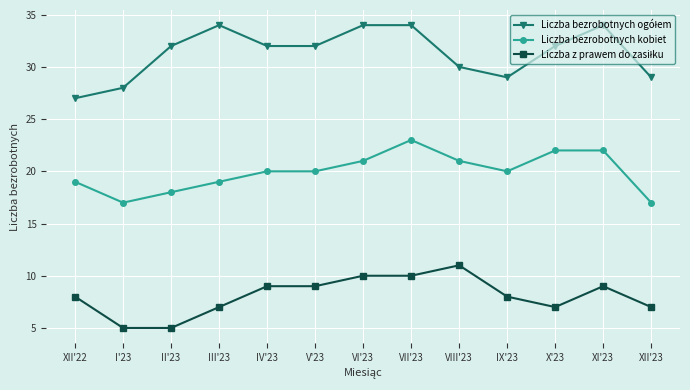

How many lines are shown in the chart?

3